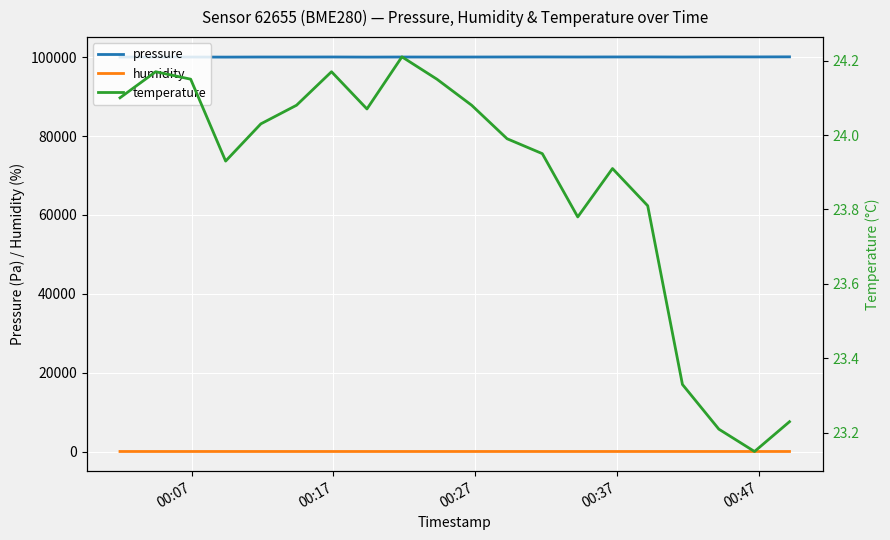

True or false: pressure and humidity intersect in this chart.

False